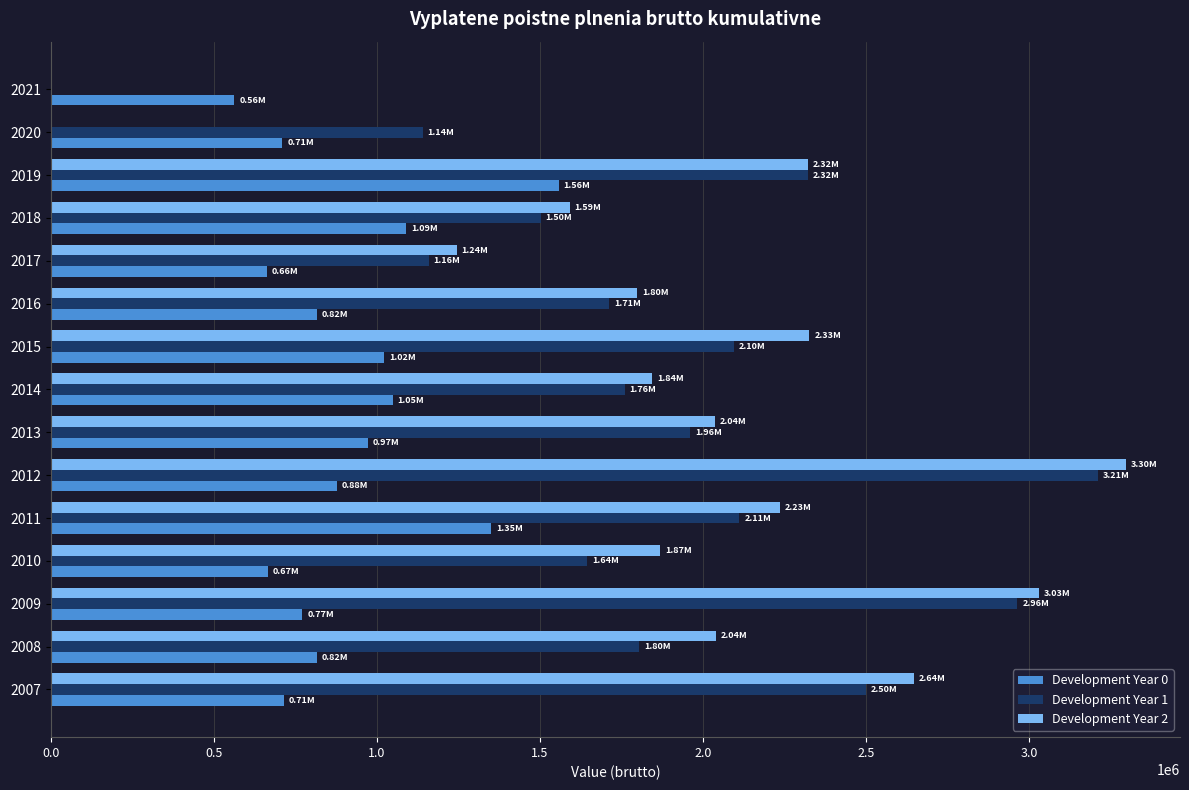

Which series changed the most between 2016 and 2017?

Development Year 2